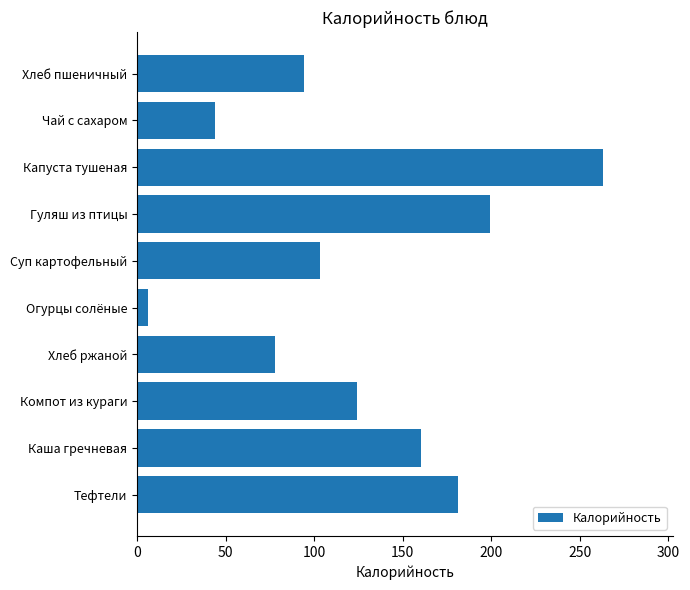

Reading bottom to top, list all the values displayed in this chart.

181.3	160.3	124.1	77.9	6.0	103.3	199.4	263.0	44.0	94.0